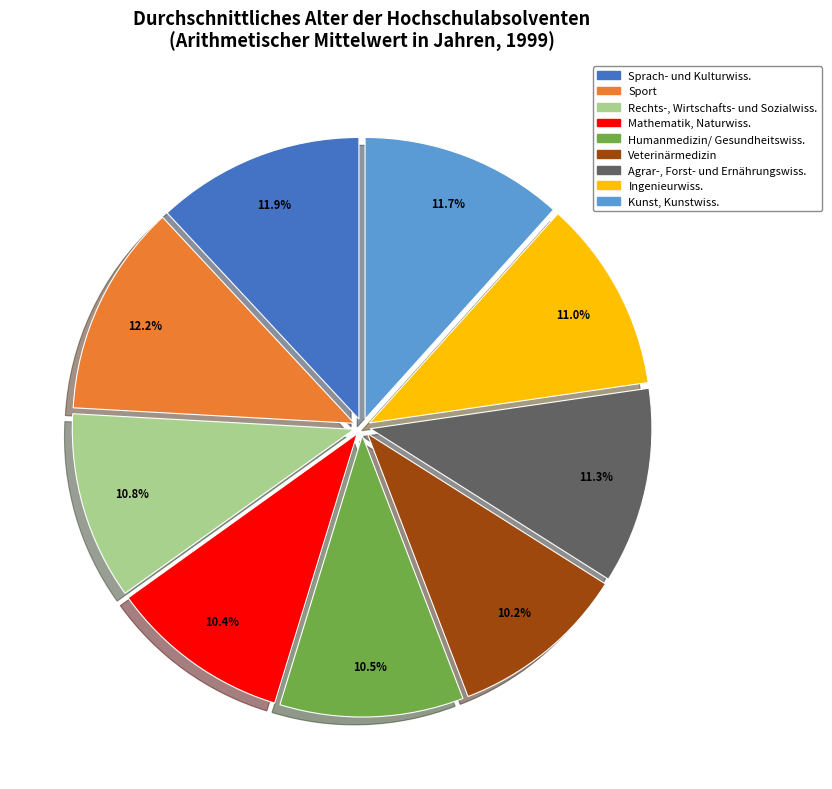

Combined, do Veterinärmedizin and Humanmedizin/ Gesundheitswiss. account for over 50%?

No